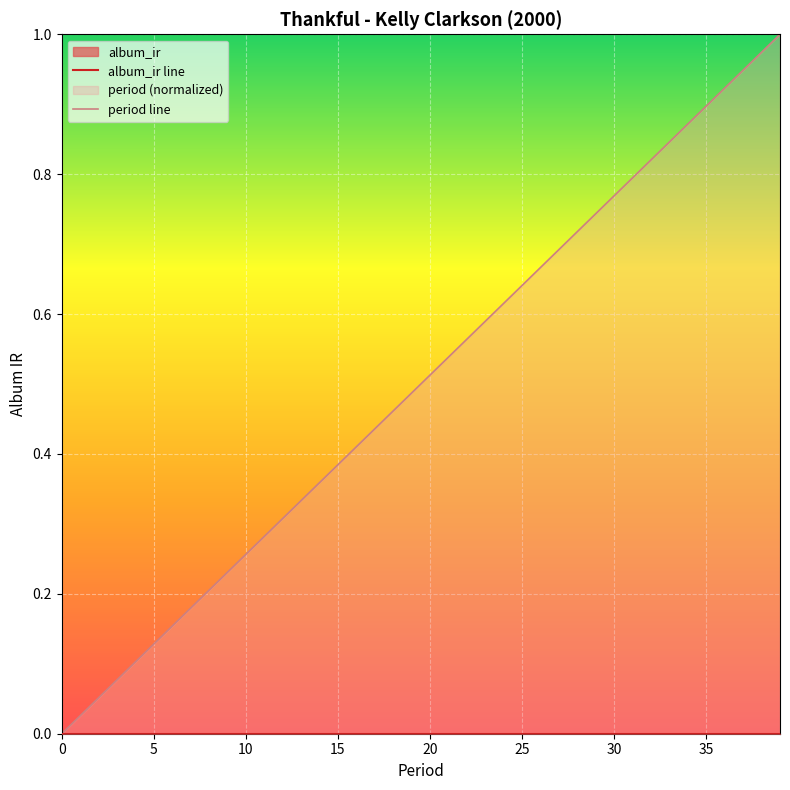

Reading left to right, what are all the values shown in this chart?

album_ir line: 0.0	0.0	0.0	0.0	0.0	0.0	0.0	0.0	0.0	0.0	0.0	0.0	0.0	0.0	0.0	0.0	0.0	0.0	0.0	0.0	0.0	0.0	0.0	0.0	0.0	0.0	0.0	0.0	0.0	0.0	0.0	0.0	0.0	0.0	0.0	0.0	0.0	0.0	0.0	0.0
period line: 0.0	0.0	0.1	0.1	0.1	0.1	0.2	0.2	0.2	0.2	0.3	0.3	0.3	0.3	0.4	0.4	0.4	0.4	0.5	0.5	0.5	0.5	0.6	0.6	0.6	0.6	0.7	0.7	0.7	0.7	0.8	0.8	0.8	0.8	0.9	0.9	0.9	0.9	1.0	1.0